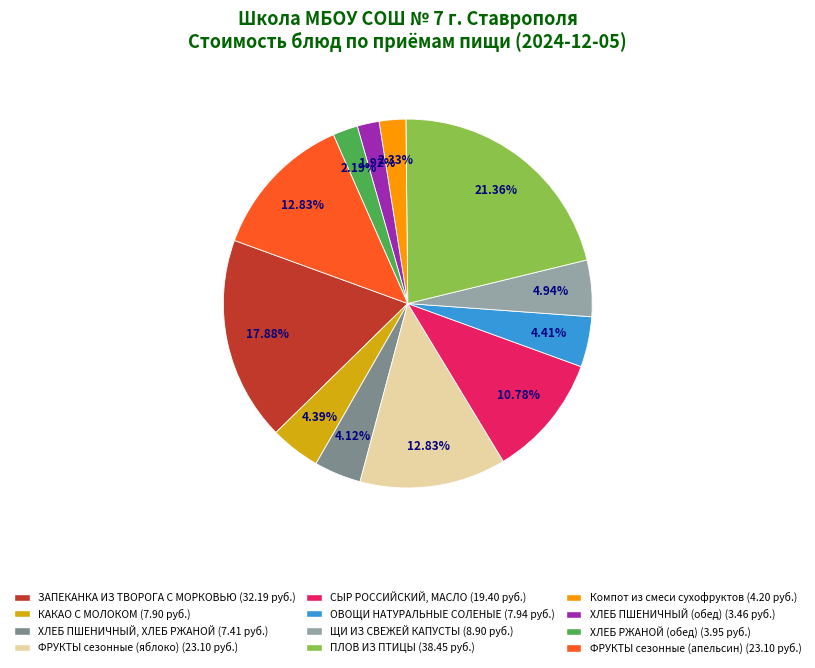

Does ПЛОВ ИЗ ПТИЦЫ account for over 50% of the chart?

No